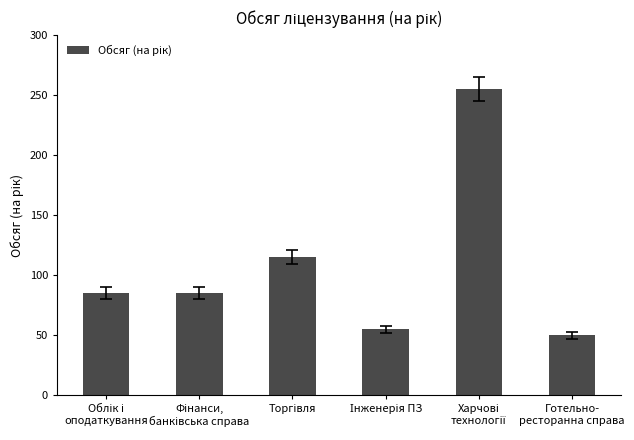

What is the value of the 5th bar from the left?

255